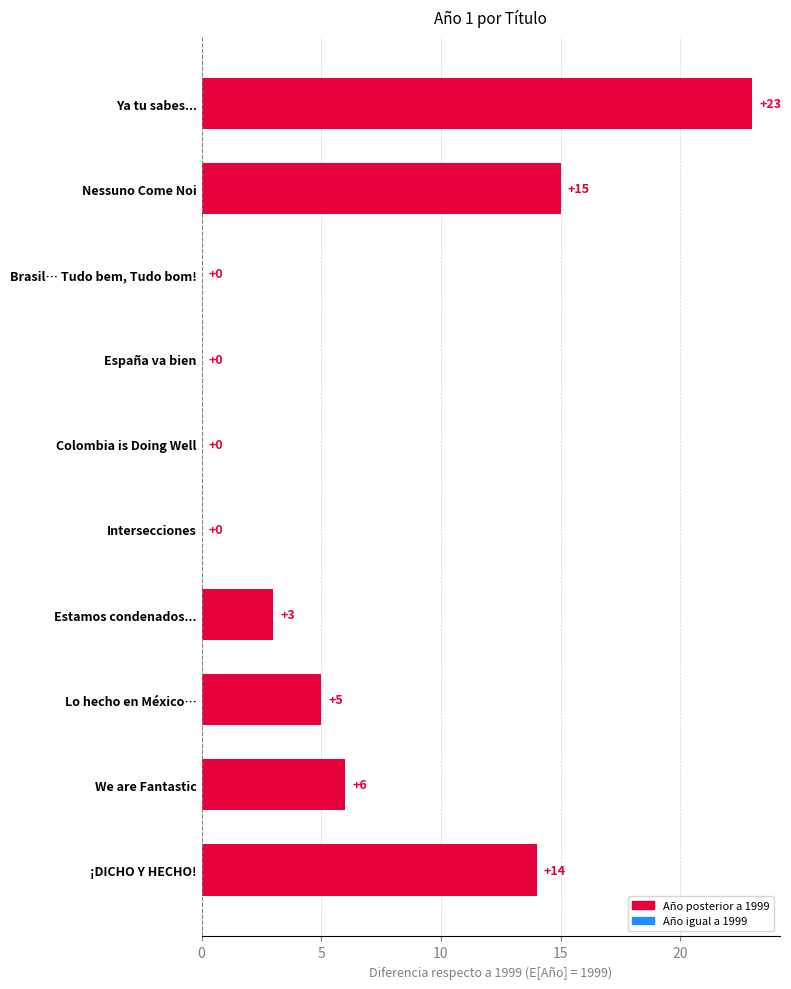

The chart shows a value of 37 at Ya tu sabes.... True or false?

False